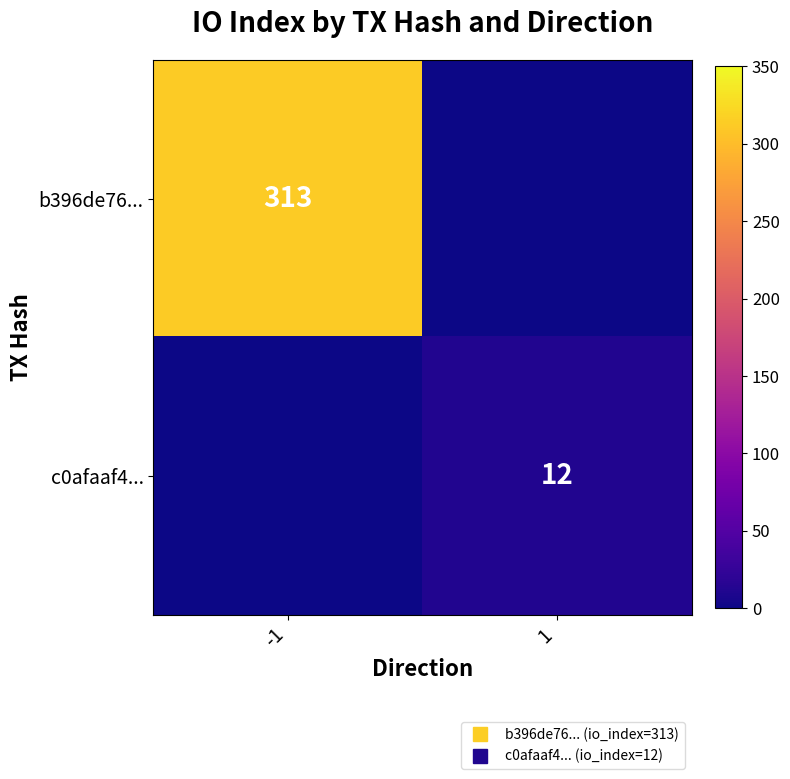

What is the average value of the c0afaaf4... series?

6